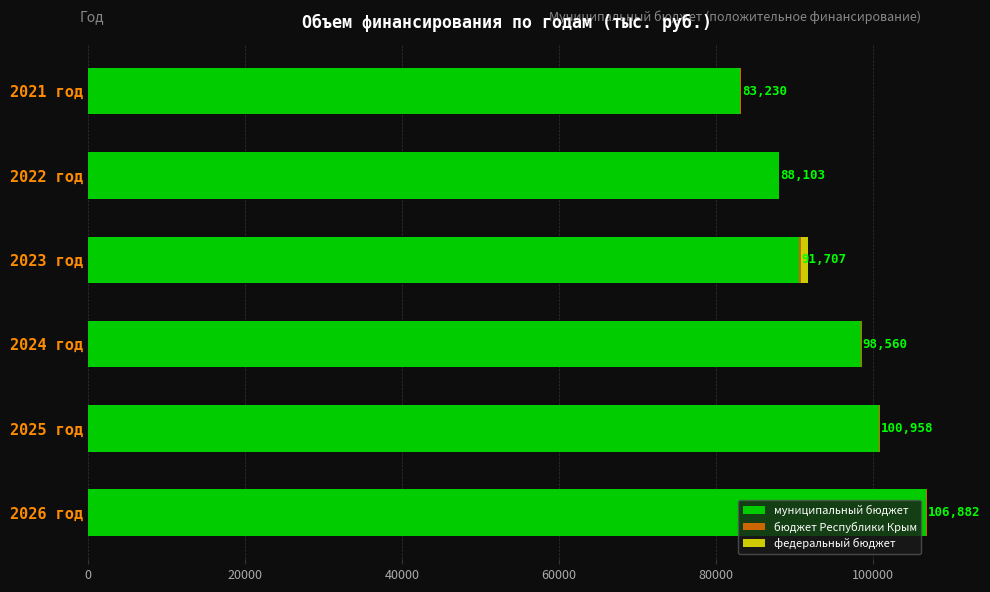

What is the highest value of the муниципальный бюджет series?

106774.3